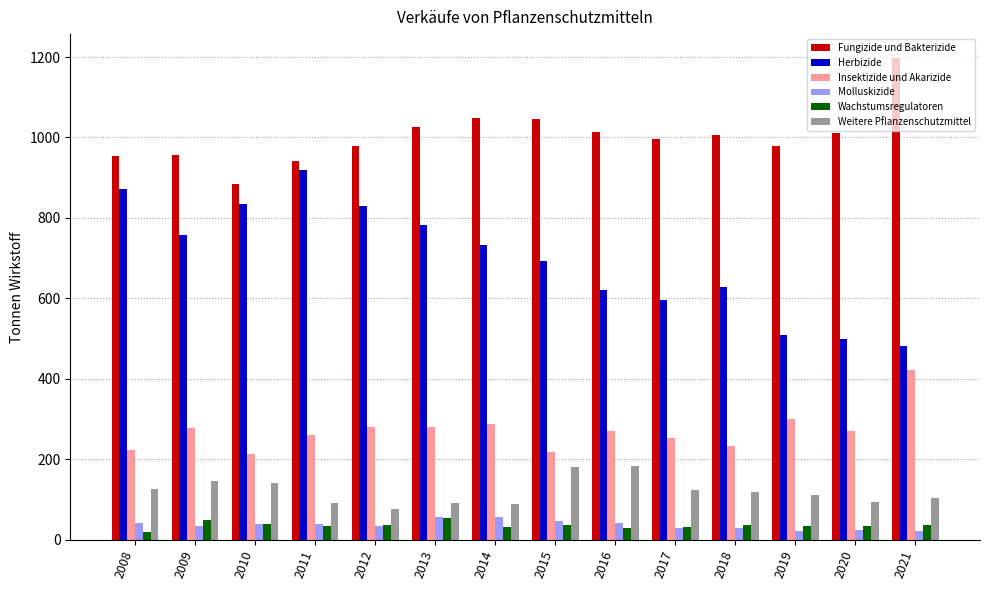

Is it true that Insektizide und Akarizide equals 312.1 at 2018?

False